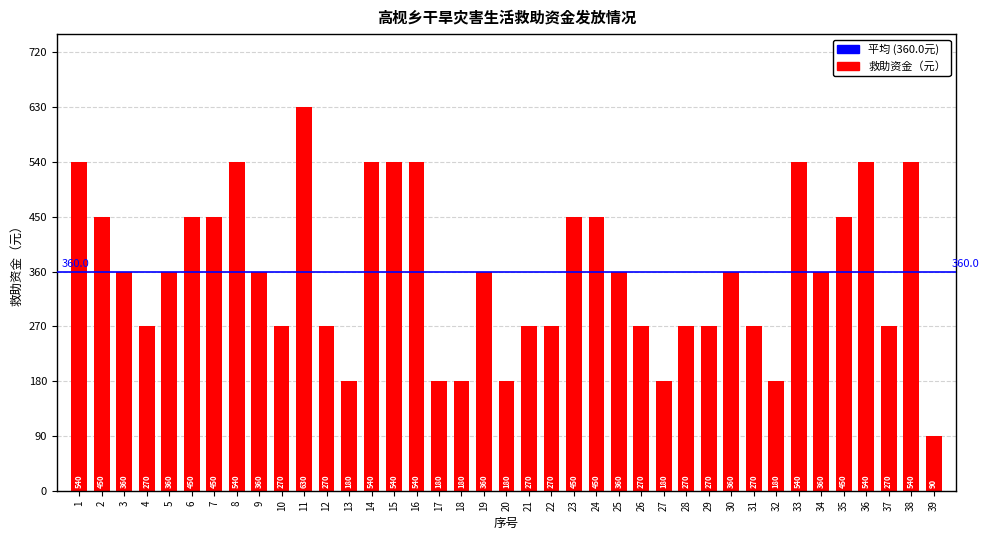

How many data points are less than 360?

17